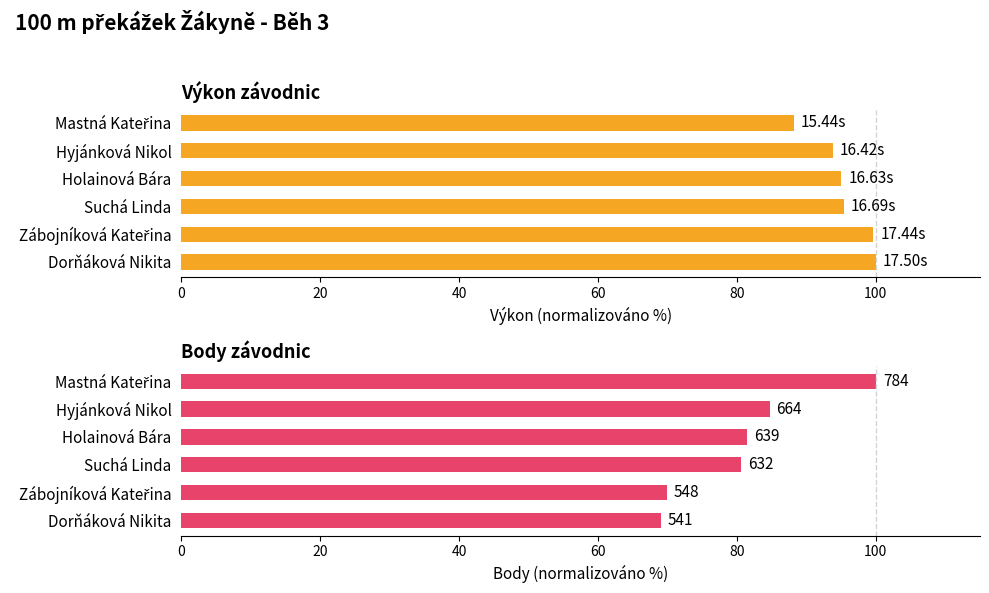

The Body series shows 27.4 at 40. True or false?

False